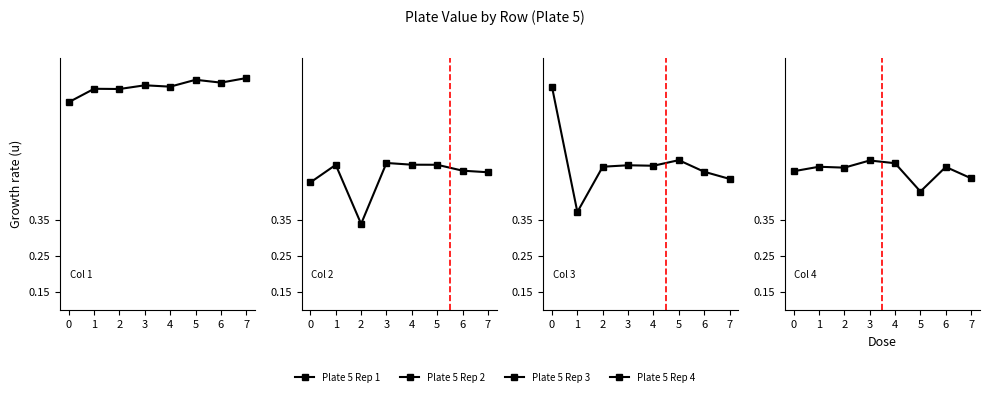

Reading left to right, what are all the values shown in this chart?

Plate 5 Rep 1: 0.7	0.7	0.7	0.7	0.7	0.7	0.7	0.7
Plate 5 Rep 2: 0.5	0.5	0.3	0.5	0.5	0.5	0.5	0.5
Plate 5 Rep 3: 0.7	0.4	0.5	0.5	0.5	0.5	0.5	0.5
Plate 5 Rep 4: 0.5	0.5	0.5	0.5	0.5	0.4	0.5	0.5